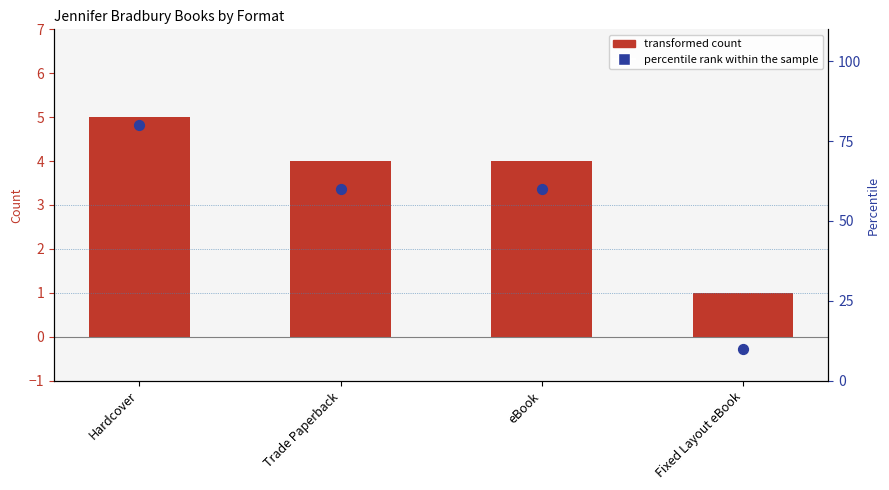

Which series contains the lowest Y value?

transformed count